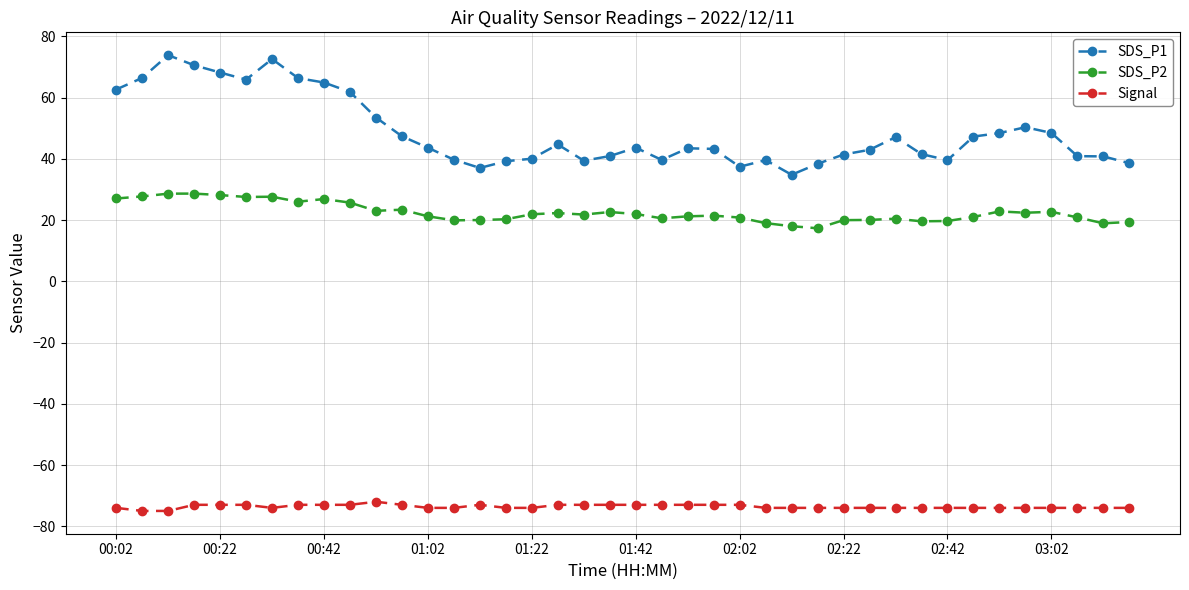

What is the difference between the maximum and minimum values in the SDS_P1 series?

39.1